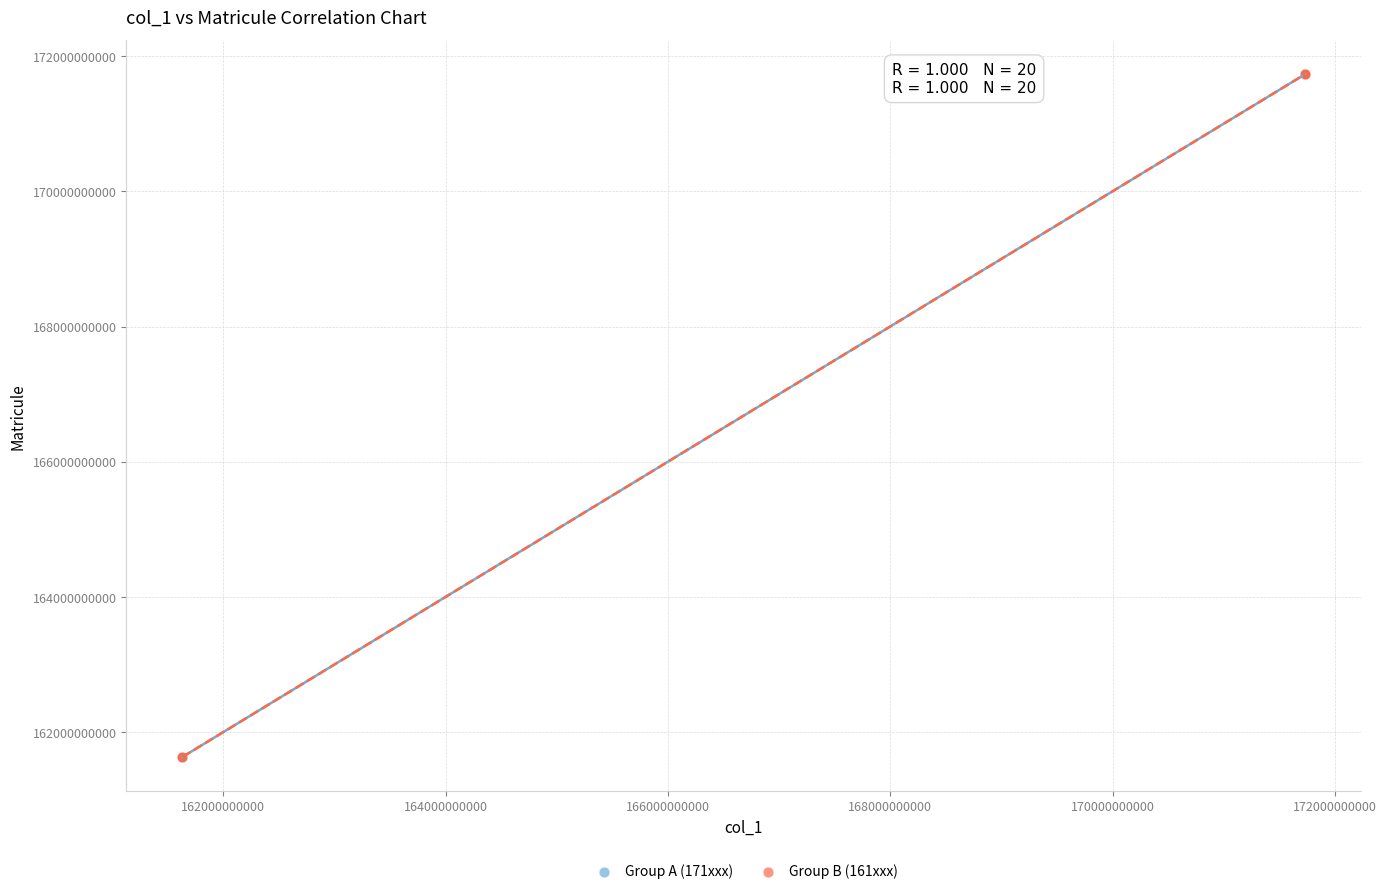

What are all the series names shown in the legend?

Group A (171xxx), Group B (161xxx)